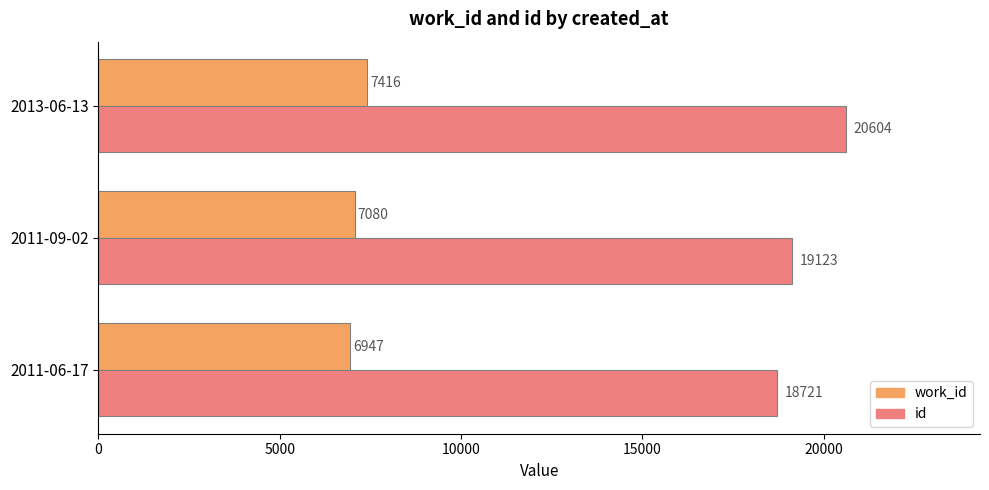

How many data points does each series have?

3